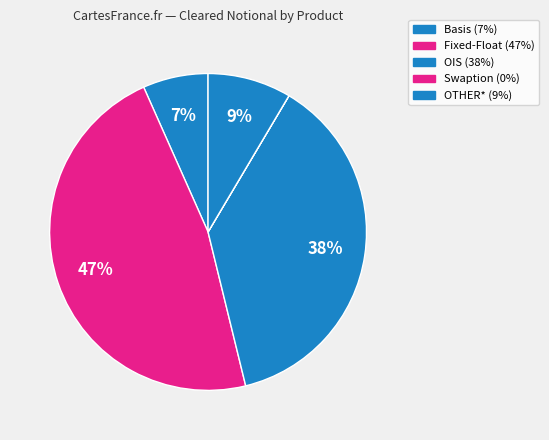

To the nearest percent, what is the combined percentage of OTHER* and Swaption?

9%